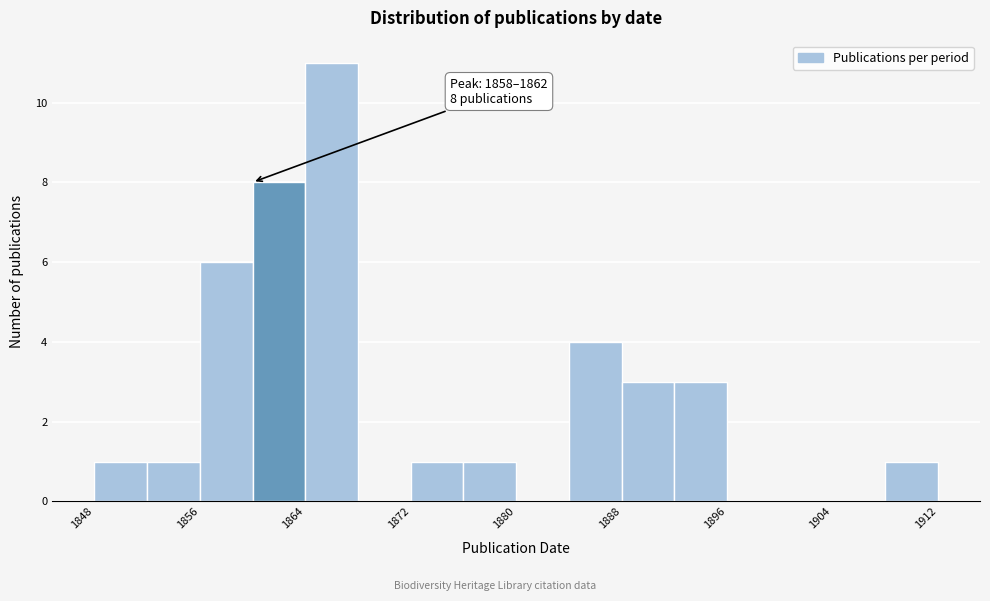

Over which range of the x-axis is the bar tallest?

1864 to 1868